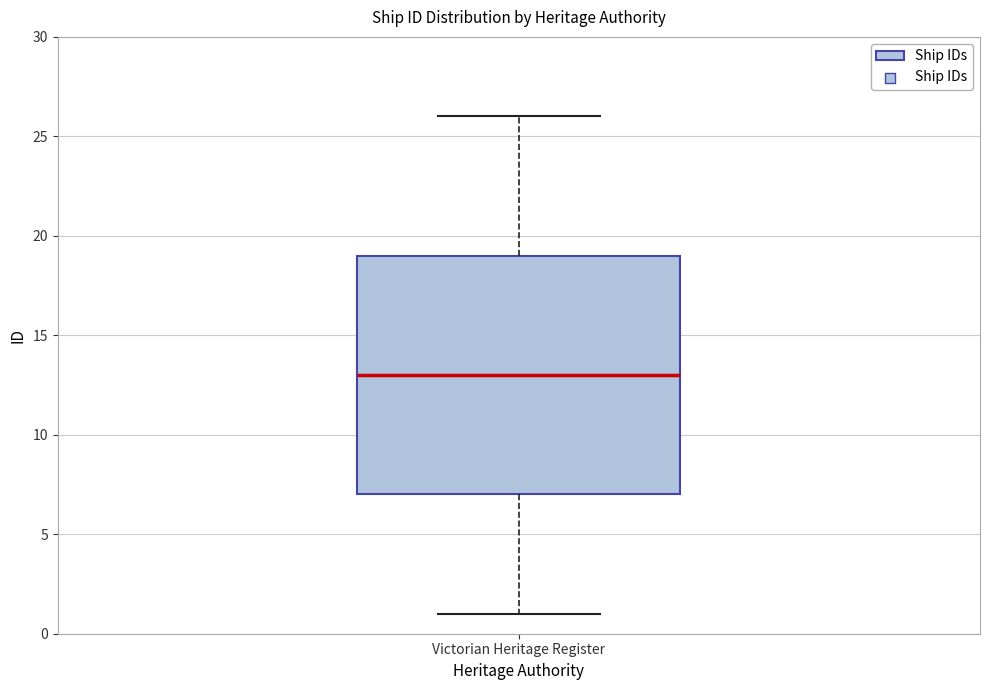

Read this box plot against the y-axis: the position of the median line, the range covered by the box, and the ends of both whiskers. The values are not printed on the chart, so give them approximately, as read against the axis.

median 13, box 7 to 19, whiskers 1 to 26